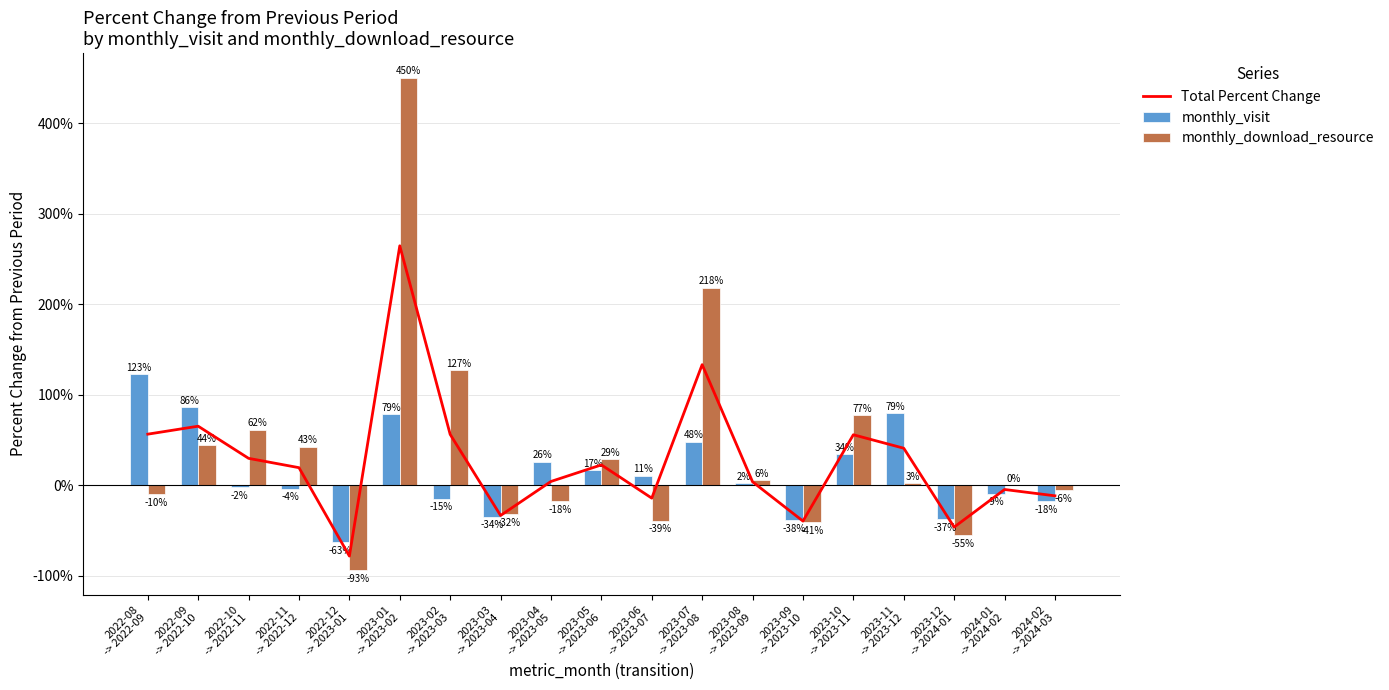

How many categories are shown in the chart?

19